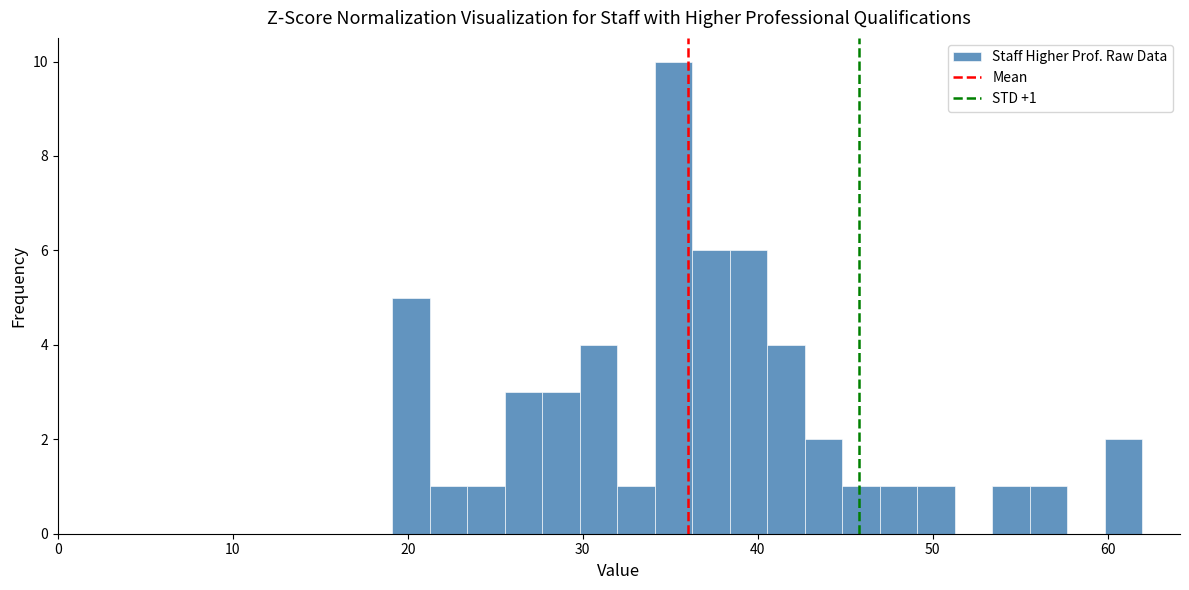

Around what value on the x-axis is the tallest bar? Give the approximate position of its centre, as read against the axis.

35